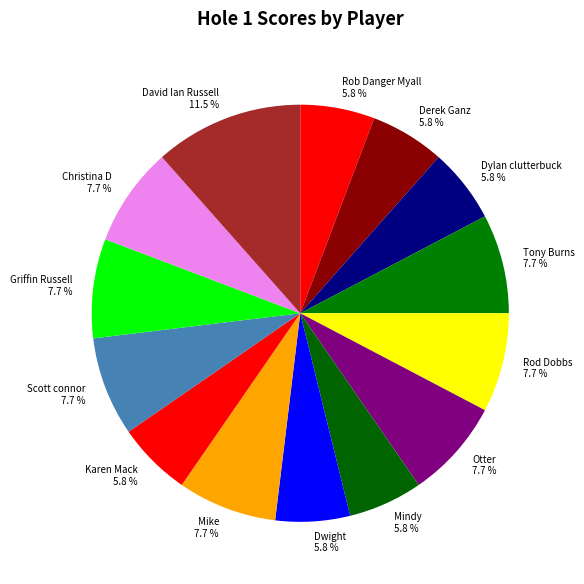

Is it true that David Ian Russell is 22% of the pie?

False